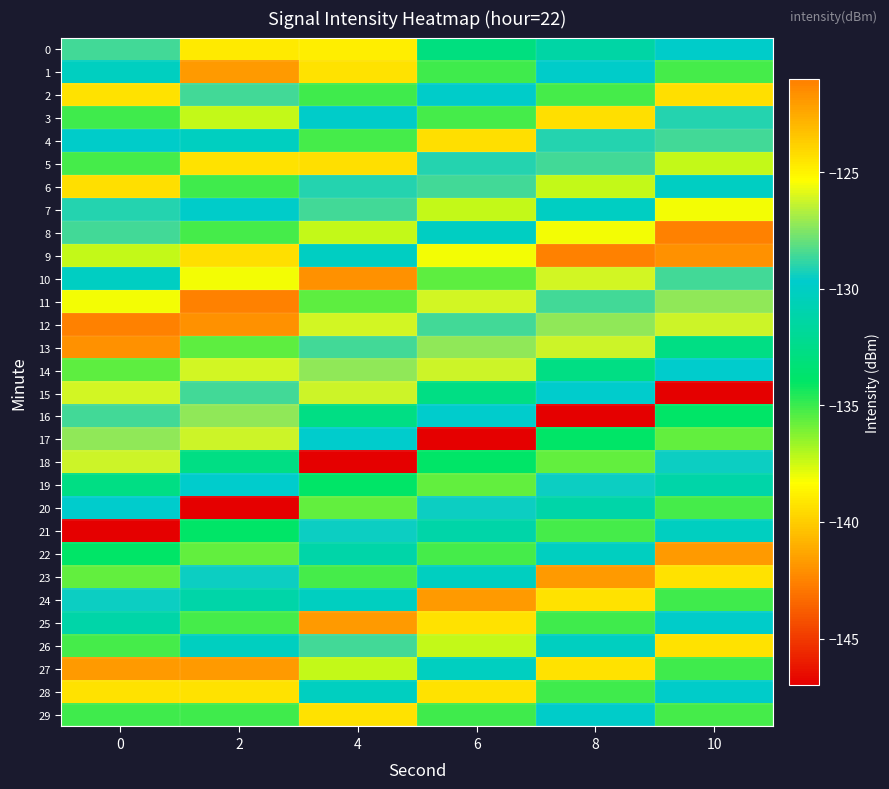

How many categories are shown in the chart?

6